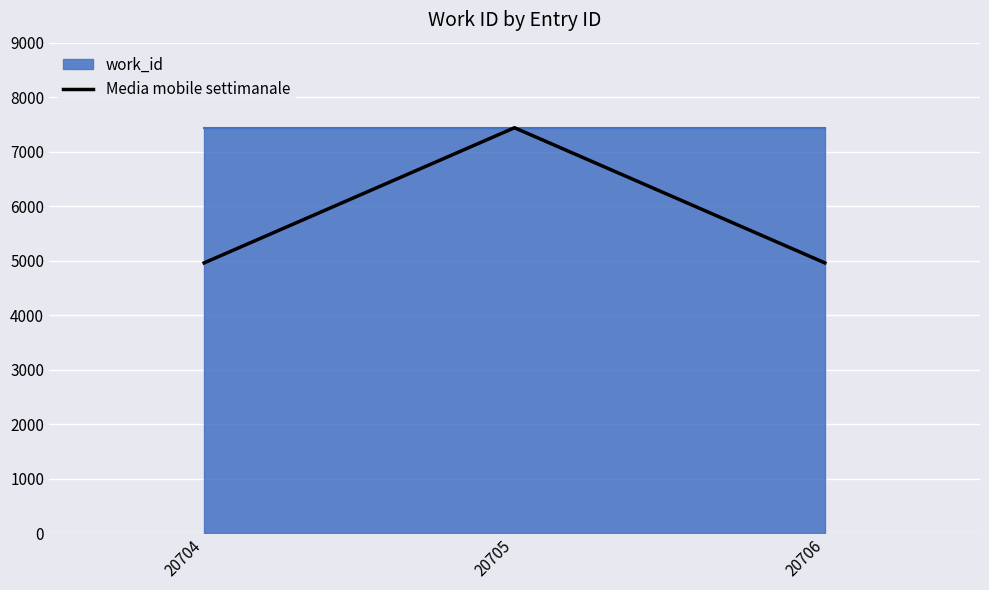

The value at 20705 is 7439.0. True or false?

True